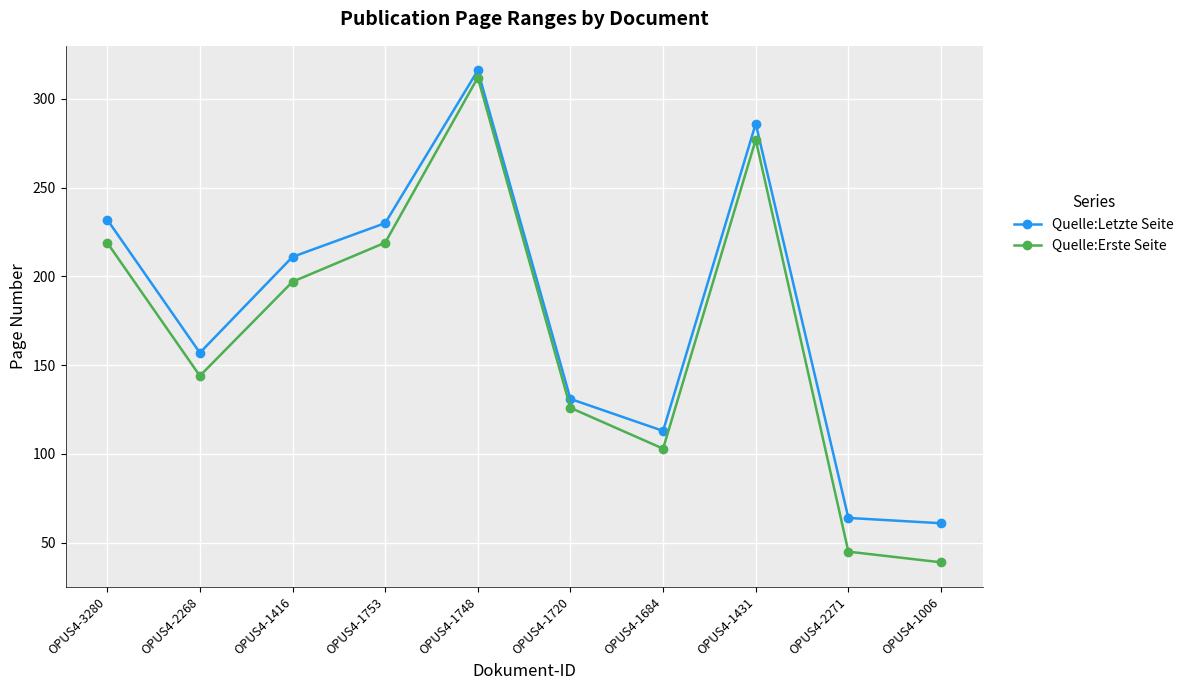

At OPUS4-1753, list the series in order from largest to smallest.

Quelle:Letzte Seite, Quelle:Erste Seite